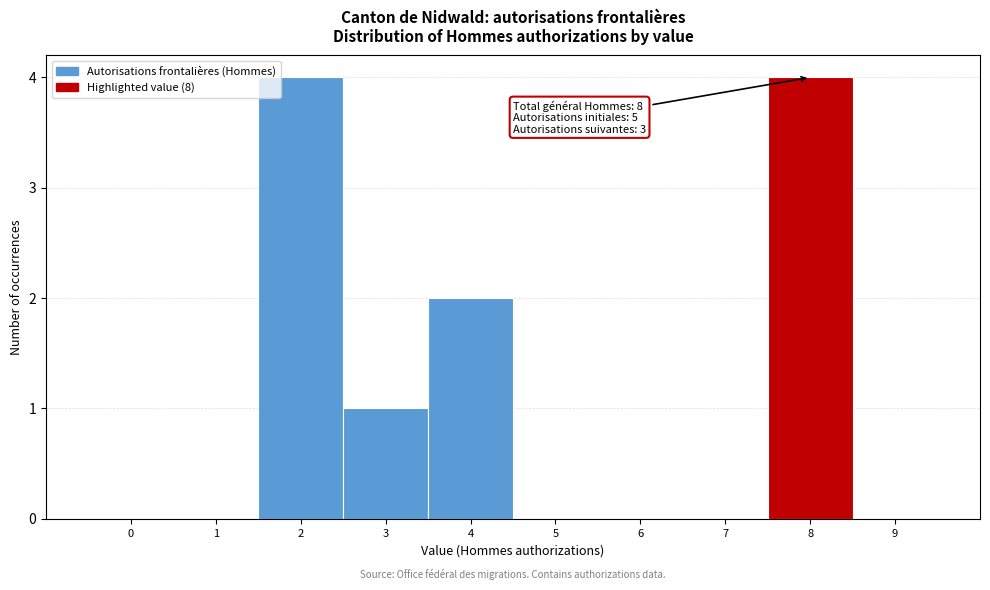

Reading left to right, extract all data points from this chart.

0=0	1=0	2=4	3=1	4=2	5=0	6=0	7=0	8=4	9=0